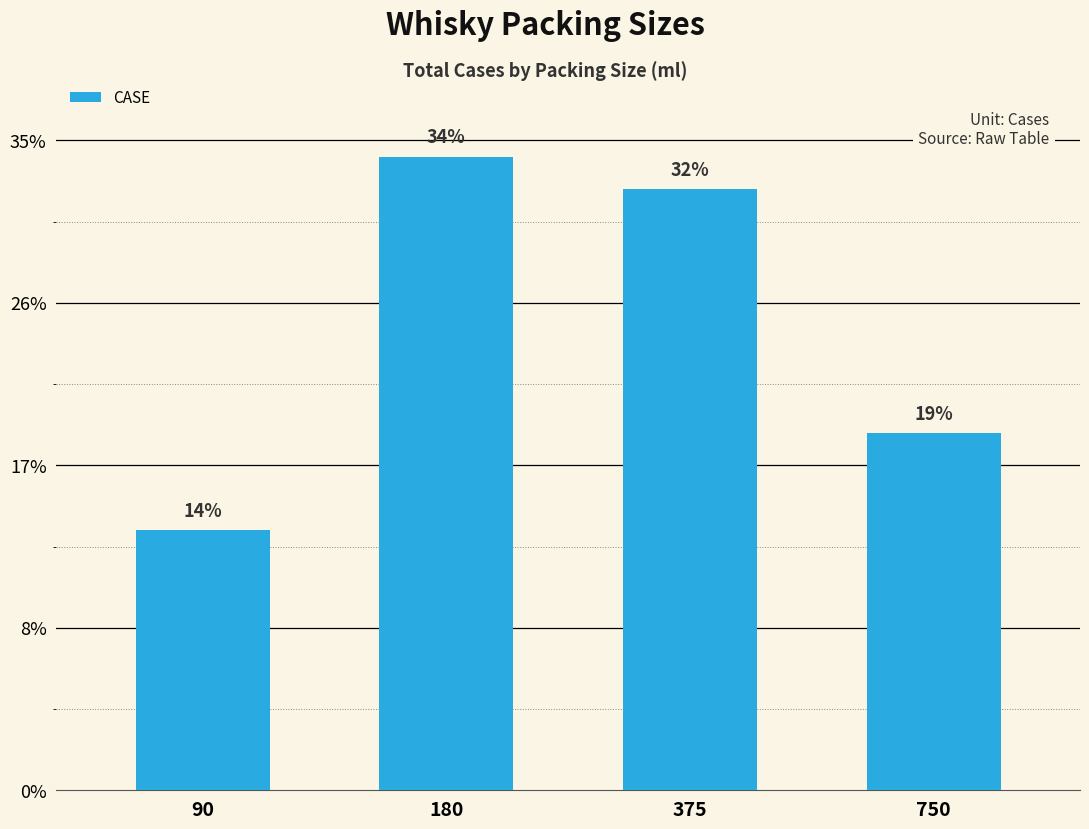

List the labels in order of value, smallest first.

90, 750, 375, 180